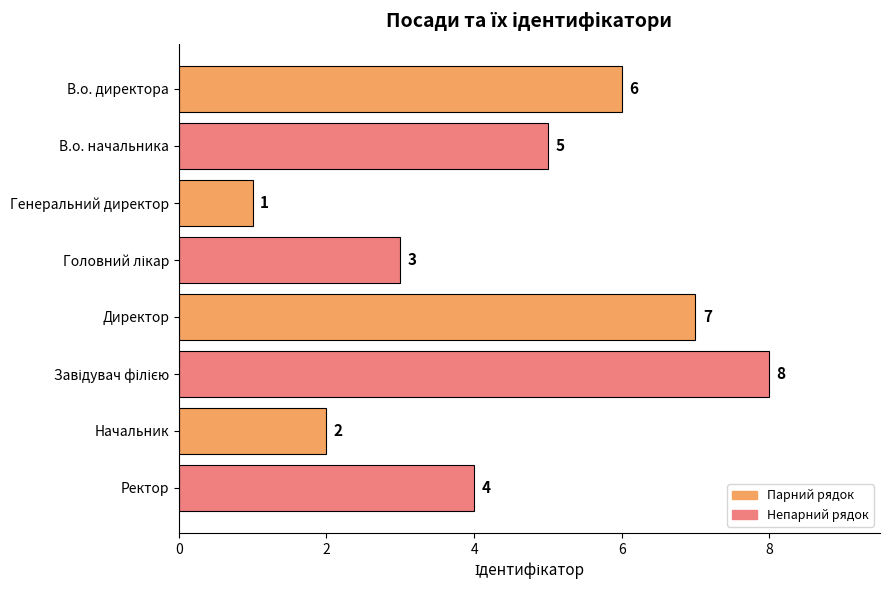

What is the value of the 3rd bar from the top?

1